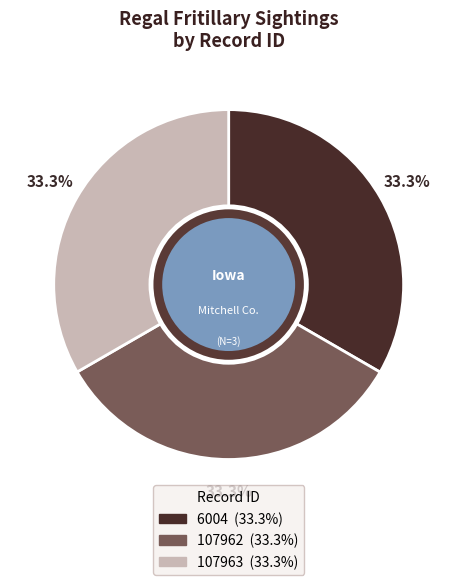

Does 6004 represent more than half of the total?

No